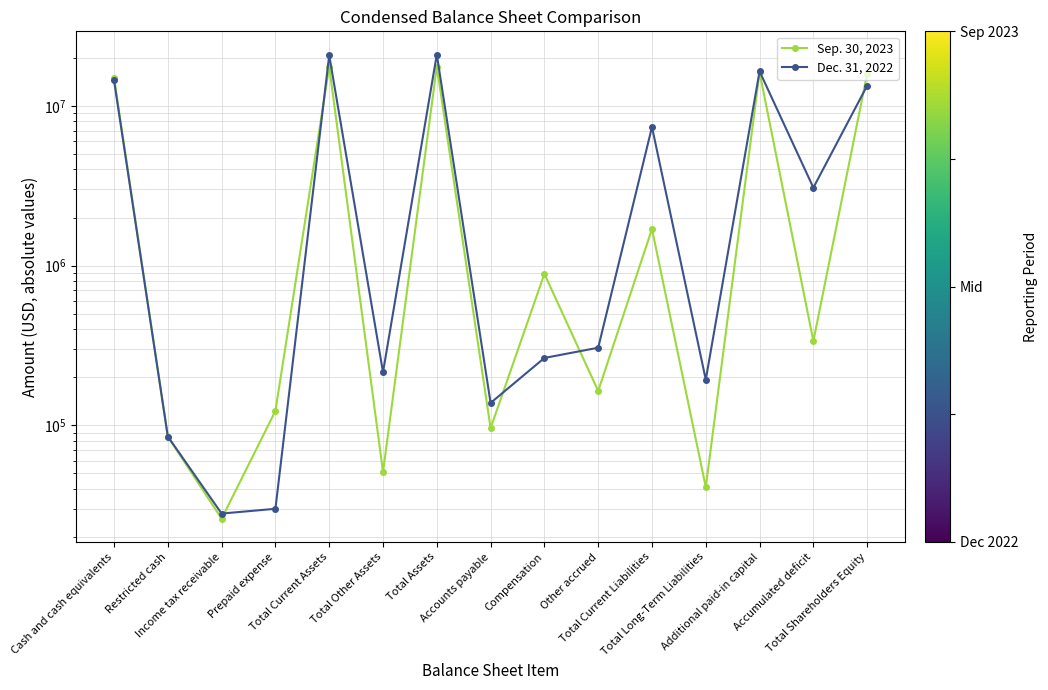

Read the Dec. 31, 2022 value at Restricted cash, to the nearest 10.

85000